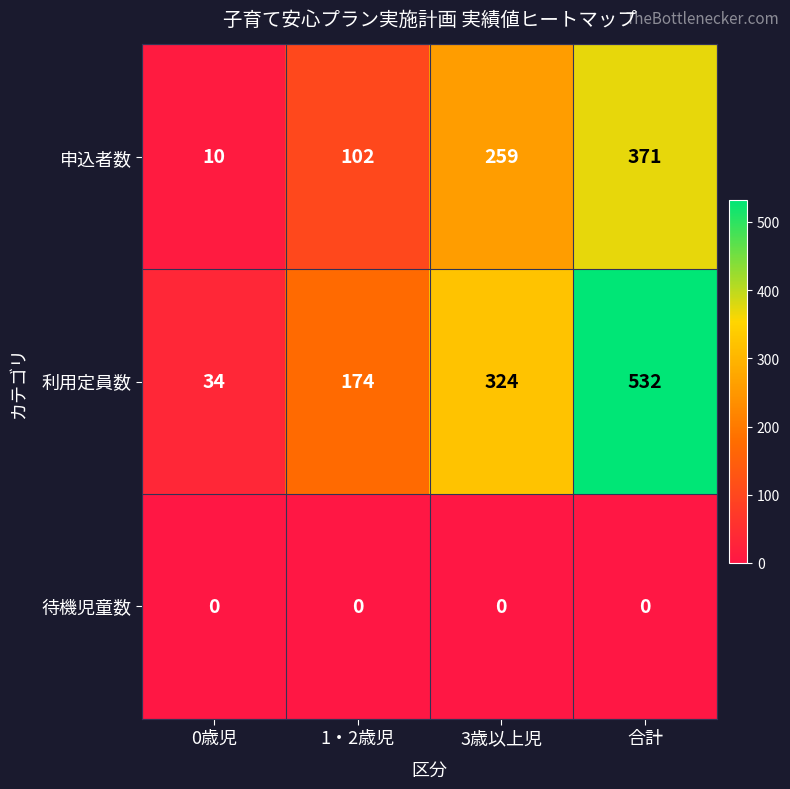

List the series in order of their peak value, lowest first.

待機児童数, 申込者数, 利用定員数